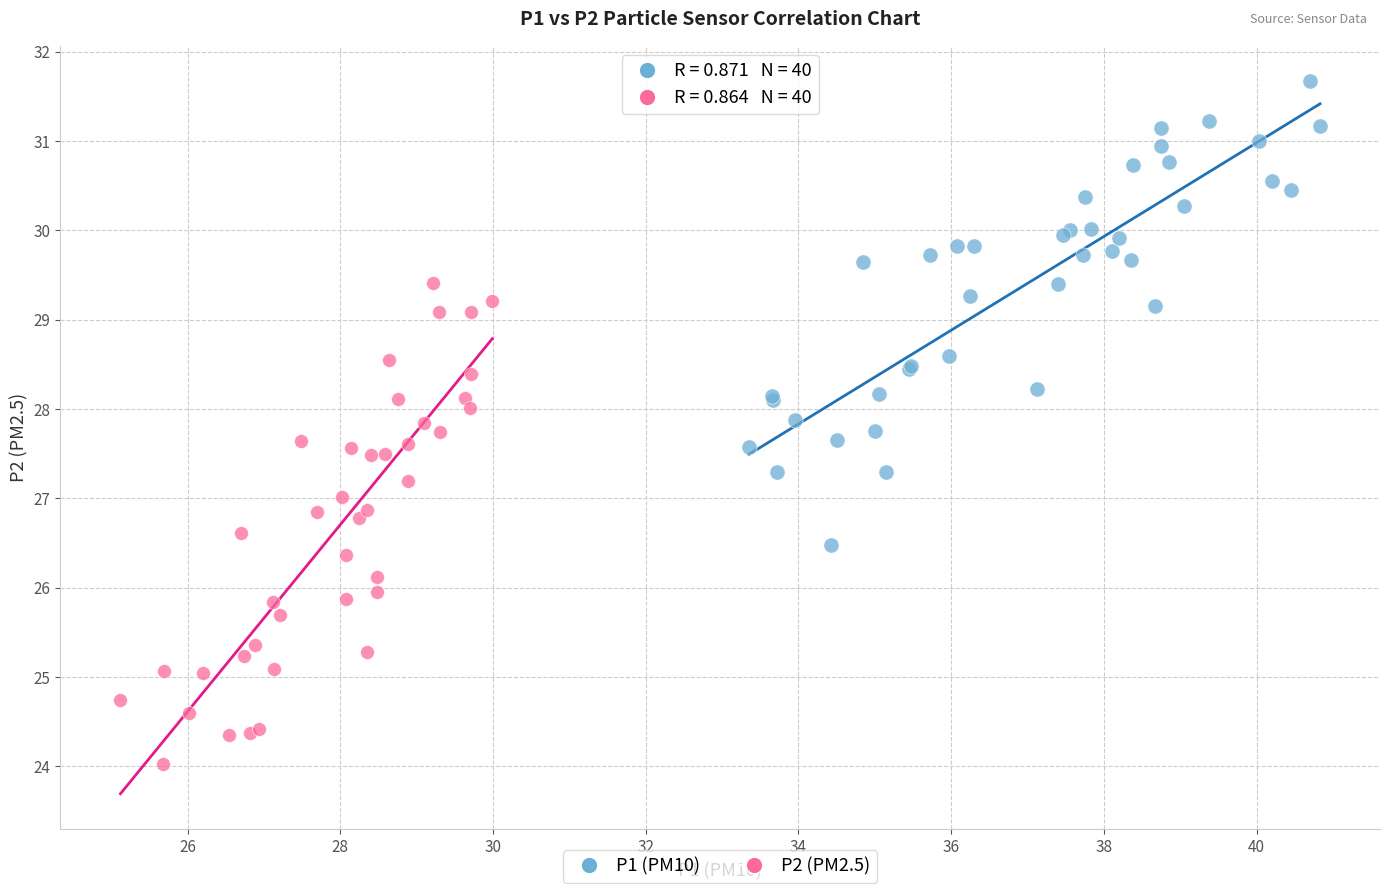

Which series reaches the maximum Y coordinate?

P1 (PM10)